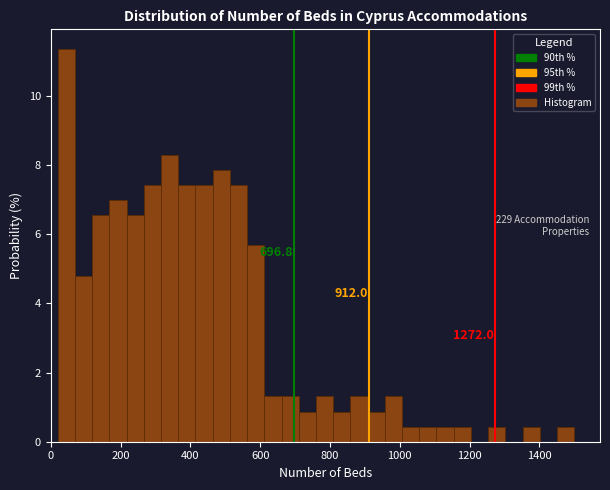

Around what value on the x-axis is the tallest bar? Give the approximate position of its centre, as read against the axis.

40